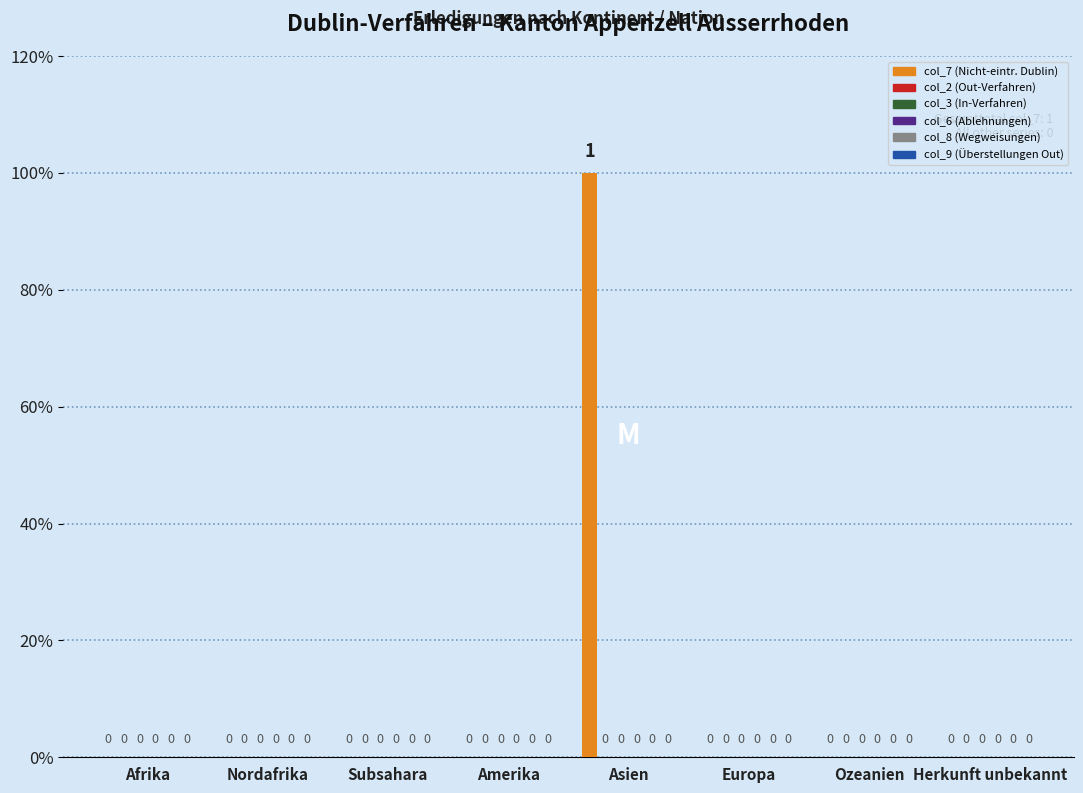

Reading left to right, what are all the values shown in this chart?

col_7 (Nicht-eintr. Dublin): Afrika=0	Nordafrika=0	Subsahara=0	Amerika=0	Asien=1	Europa=0	Ozeanien=0	Herkunft unbekannt=0
col_2 (Out-Verfahren): Afrika=0	Nordafrika=0	Subsahara=0	Amerika=0	Asien=0	Europa=0	Ozeanien=0	Herkunft unbekannt=0
col_3 (In-Verfahren): Afrika=0	Nordafrika=0	Subsahara=0	Amerika=0	Asien=0	Europa=0	Ozeanien=0	Herkunft unbekannt=0
col_6 (Ablehnungen): Afrika=0	Nordafrika=0	Subsahara=0	Amerika=0	Asien=0	Europa=0	Ozeanien=0	Herkunft unbekannt=0
col_8 (Wegweisungen): Afrika=0	Nordafrika=0	Subsahara=0	Amerika=0	Asien=0	Europa=0	Ozeanien=0	Herkunft unbekannt=0
col_9 (Überstellungen Out): Afrika=0	Nordafrika=0	Subsahara=0	Amerika=0	Asien=0	Europa=0	Ozeanien=0	Herkunft unbekannt=0